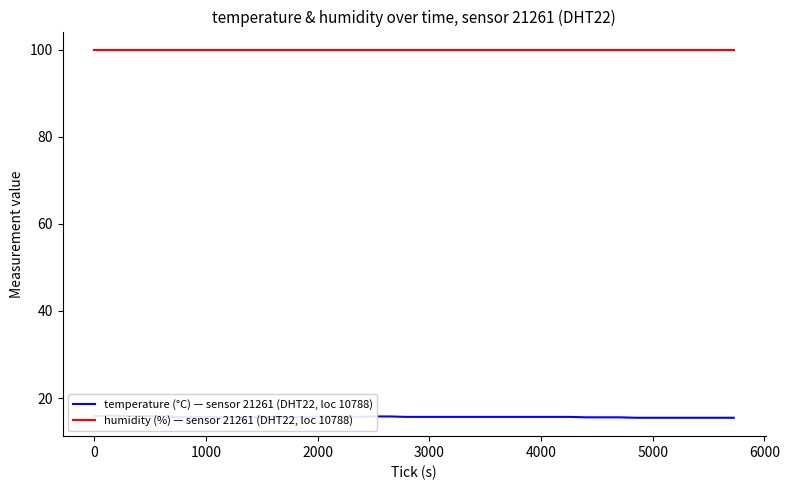

How many distinct data groups are displayed?

2